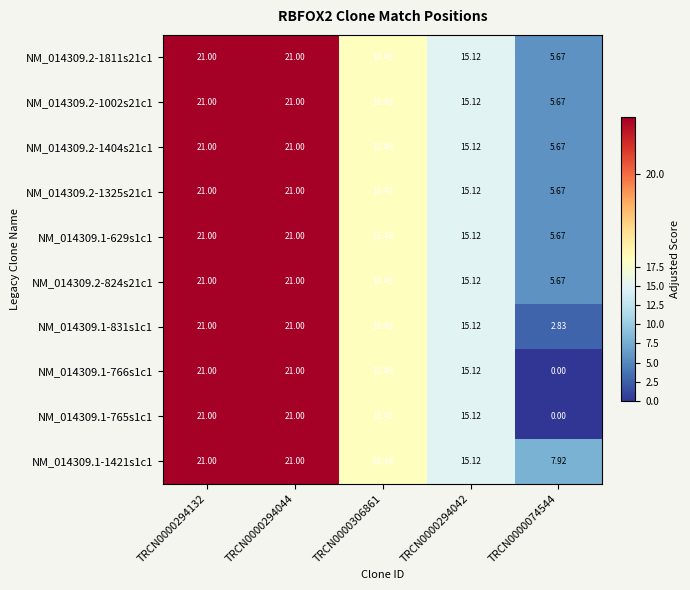

Reading right to left, extract all data points from this chart.

NM_014309.2-1811s21c1: TRCN0000074544=5.7	TRCN0000294042=15.1	TRCN0000306861=18.5	TRCN0000294044=21.0	TRCN0000294132=21.0
NM_014309.2-1002s21c1: TRCN0000074544=5.7	TRCN0000294042=15.1	TRCN0000306861=18.5	TRCN0000294044=21.0	TRCN0000294132=21.0
NM_014309.2-1404s21c1: TRCN0000074544=5.7	TRCN0000294042=15.1	TRCN0000306861=18.5	TRCN0000294044=21.0	TRCN0000294132=21.0
NM_014309.2-1325s21c1: TRCN0000074544=5.7	TRCN0000294042=15.1	TRCN0000306861=18.5	TRCN0000294044=21.0	TRCN0000294132=21.0
NM_014309.1-629s1c1: TRCN0000074544=5.7	TRCN0000294042=15.1	TRCN0000306861=18.5	TRCN0000294044=21.0	TRCN0000294132=21.0
NM_014309.2-824s21c1: TRCN0000074544=5.7	TRCN0000294042=15.1	TRCN0000306861=18.5	TRCN0000294044=21.0	TRCN0000294132=21.0
NM_014309.1-831s1c1: TRCN0000074544=2.8	TRCN0000294042=15.1	TRCN0000306861=18.5	TRCN0000294044=21.0	TRCN0000294132=21.0
NM_014309.1-766s1c1: TRCN0000074544=0.0	TRCN0000294042=15.1	TRCN0000306861=18.5	TRCN0000294044=21.0	TRCN0000294132=21.0
NM_014309.1-765s1c1: TRCN0000074544=0.0	TRCN0000294042=15.1	TRCN0000306861=18.5	TRCN0000294044=21.0	TRCN0000294132=21.0
NM_014309.1-1421s1c1: TRCN0000074544=7.9	TRCN0000294042=15.1	TRCN0000306861=18.5	TRCN0000294044=21.0	TRCN0000294132=21.0